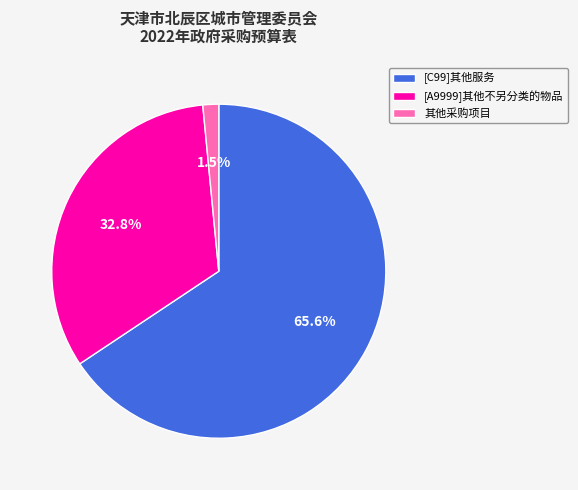

Count the number of slices in the pie.

3